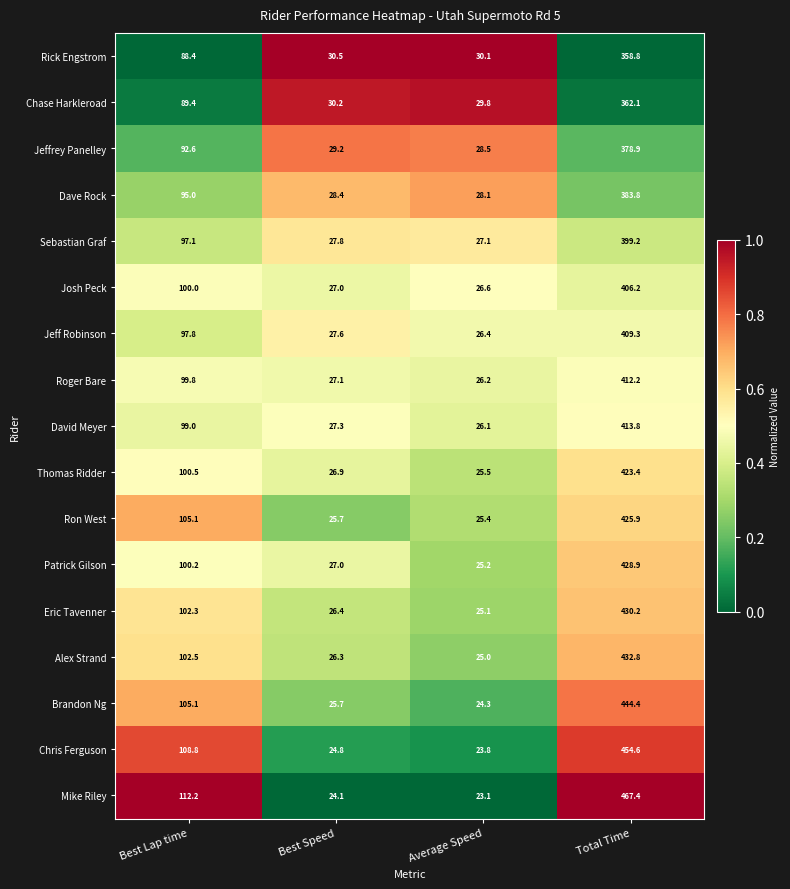

True or false: Jeffrey Panelley has a value of 378.9 at Total Time.

True